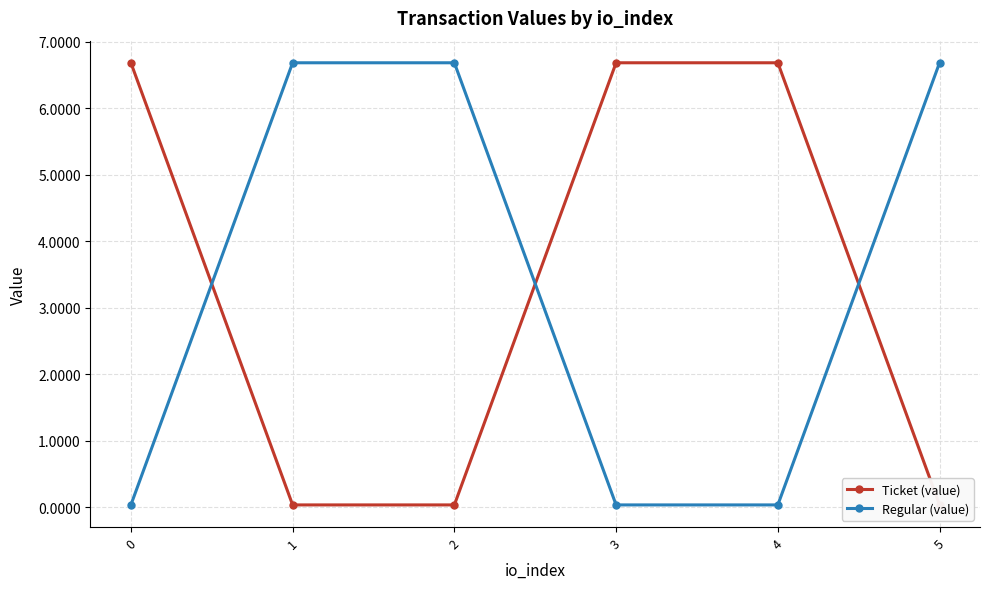

Which series ends up on top after the final intersection of Ticket (value) and Regular (value)?

Regular (value)